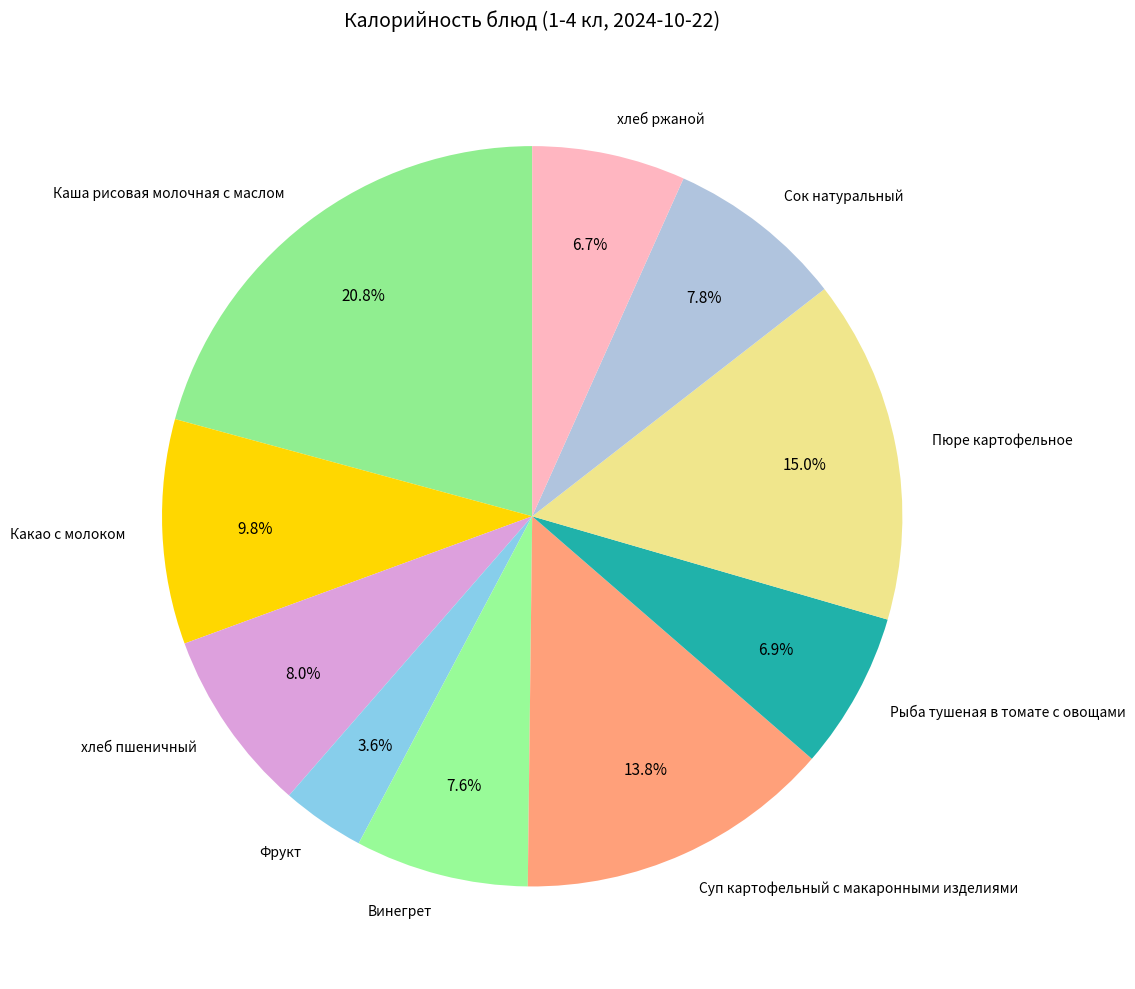

To the nearest percent, what is the difference between the хлеб пшеничный and Пюре картофельное slice percentages?

7%